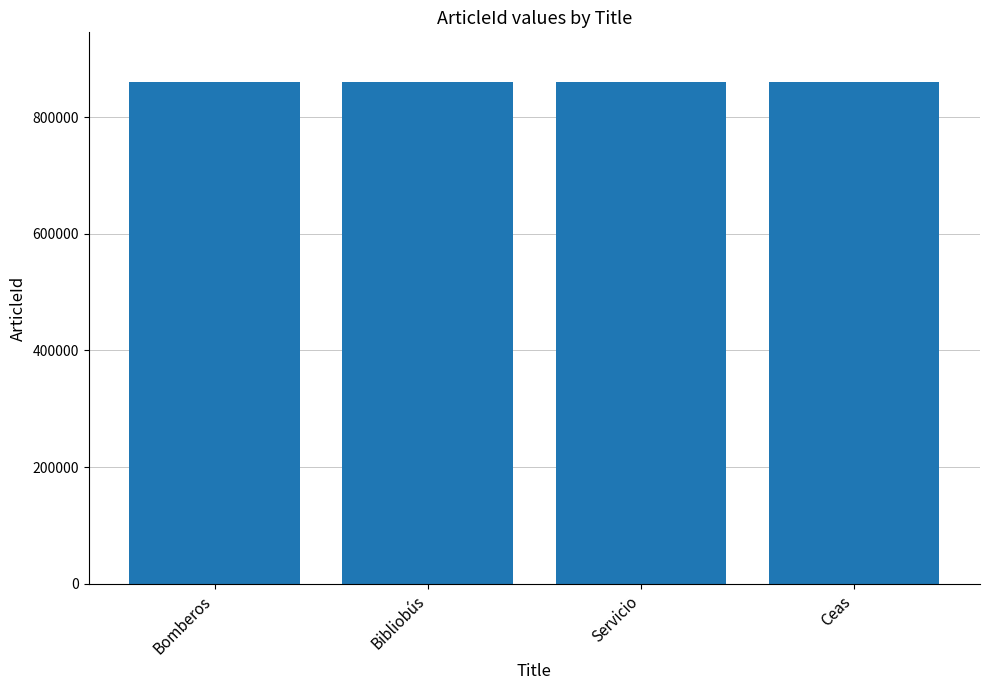

What is the sum of the values at Servicio and Bomberos?

1719010